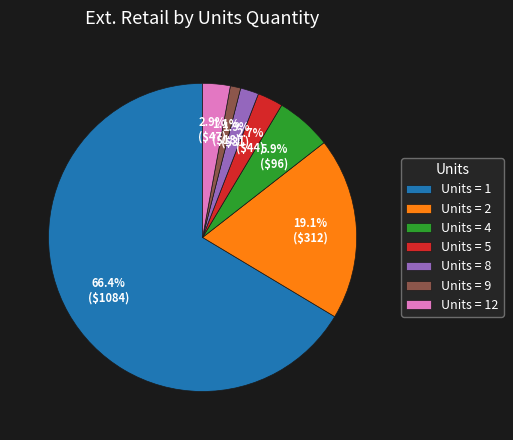

Which slice represents more than half of the pie?

Units = 1